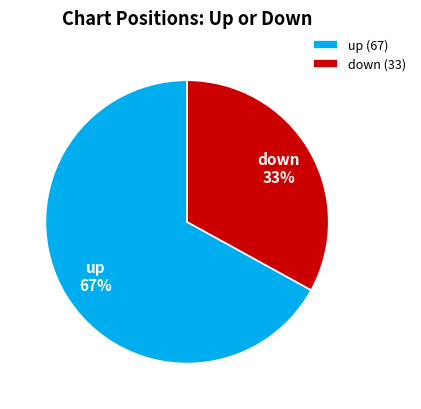

To the nearest percent, what percentage of the pie is down?

33%